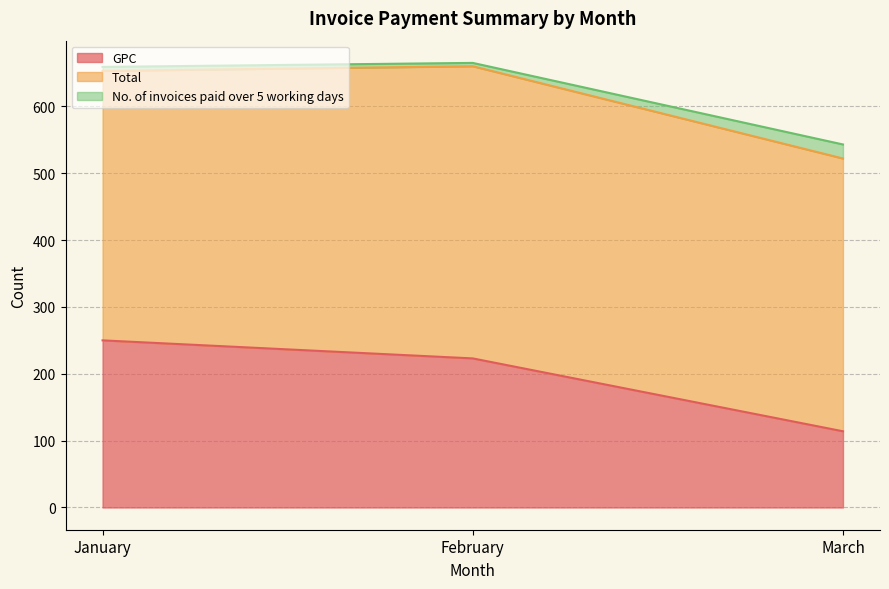

At which label is GPC closest to 182?

February